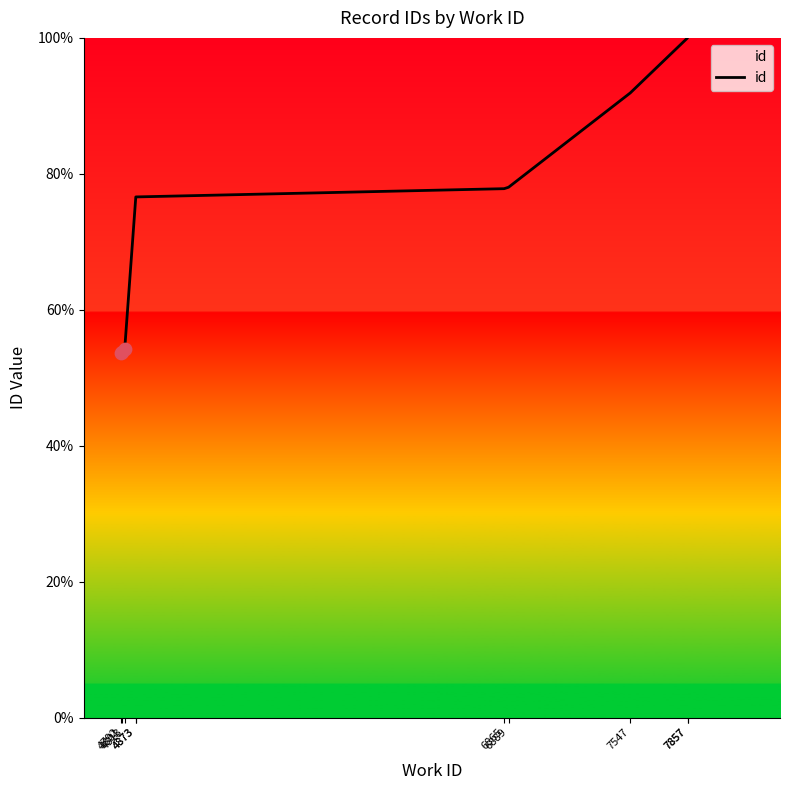

What is the ratio of the value at 7547 to the value at 4873?

1.2